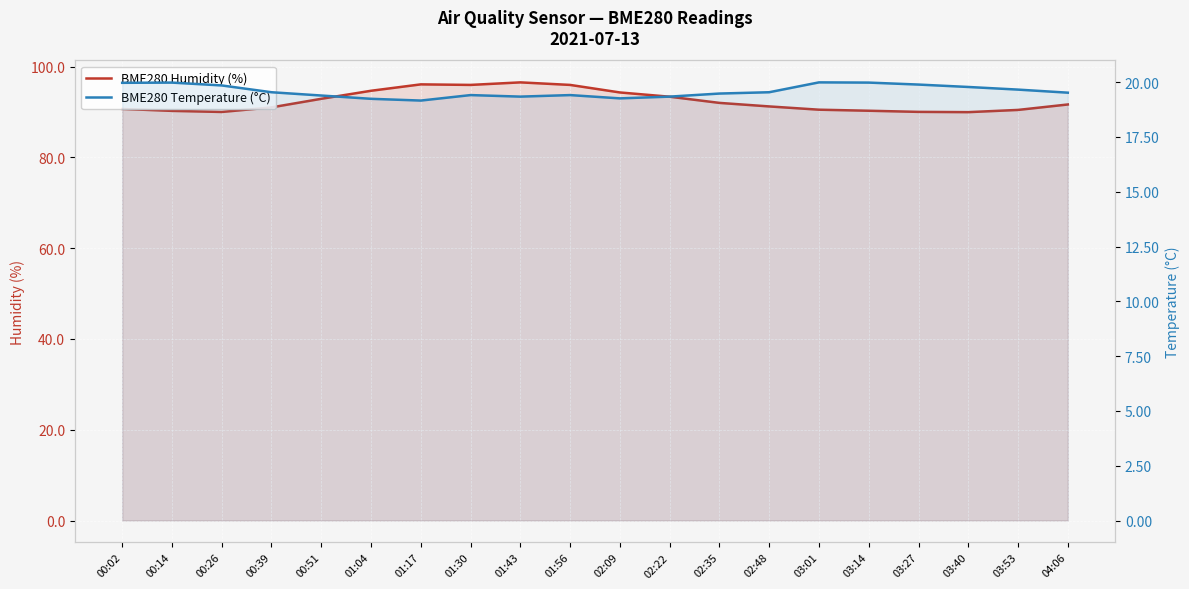

The BME280 Temperature (°C) series shows 11.3 at 03:01. True or false?

False